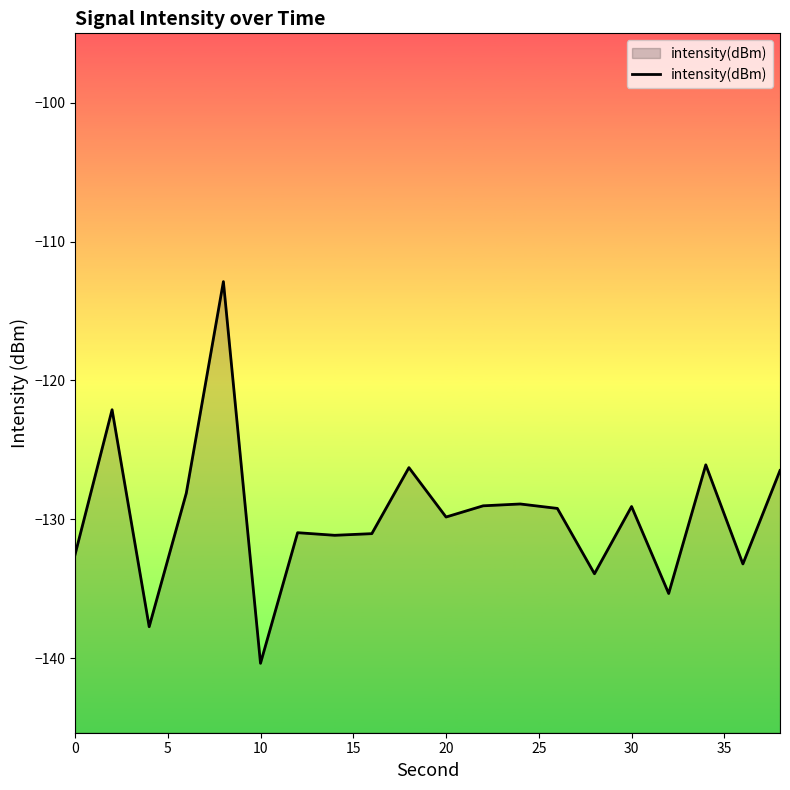

What is the greatest value displayed?

-112.9